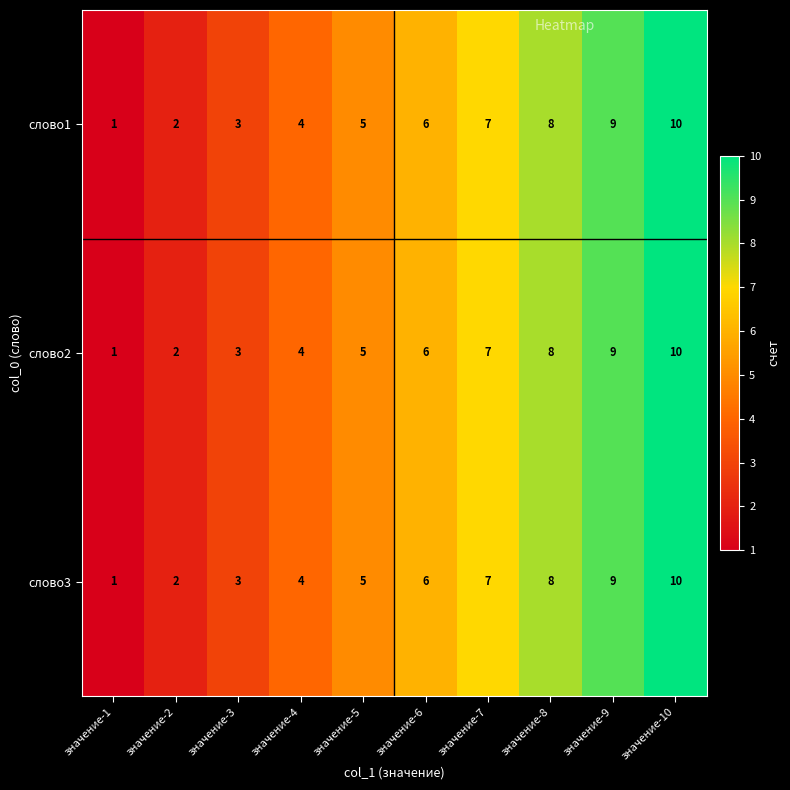

At which category is the sum across all series the highest?

значение-10